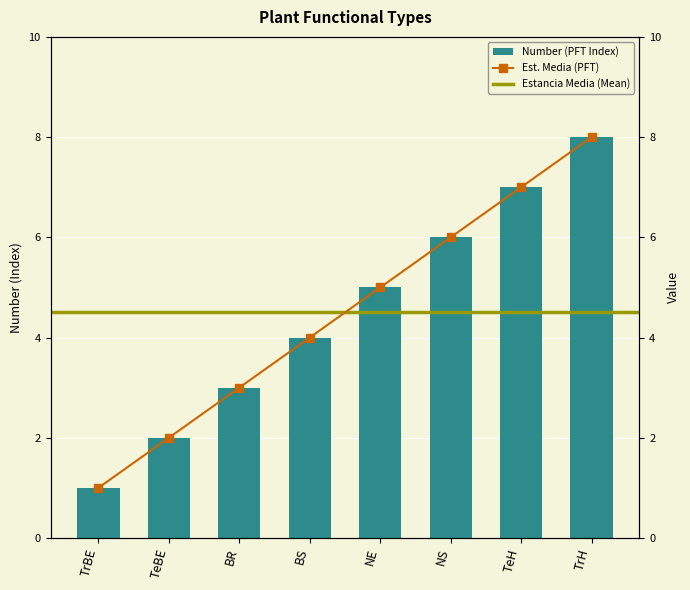

Reading left to right, list all the values displayed in this chart.

TrBE=1	TeBE=2	BR=3	BS=4	NE=5	NS=6	TeH=7	TrH=8